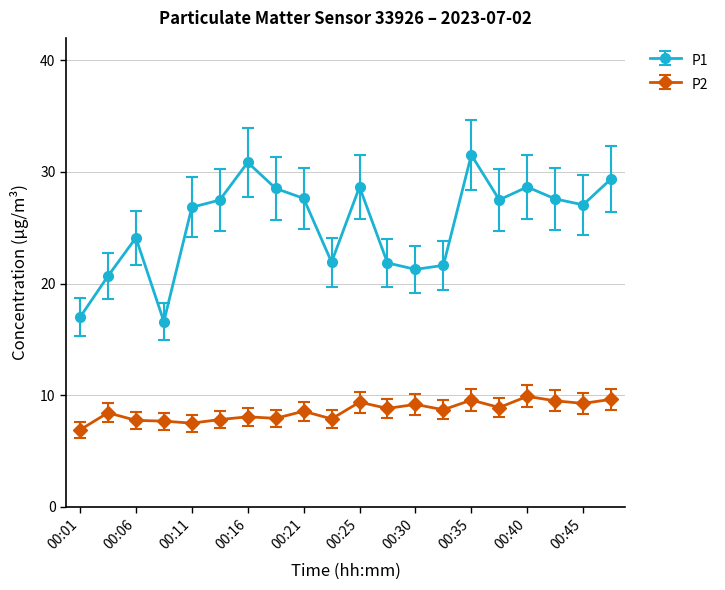

Which series has the largest total across all categories?

P1